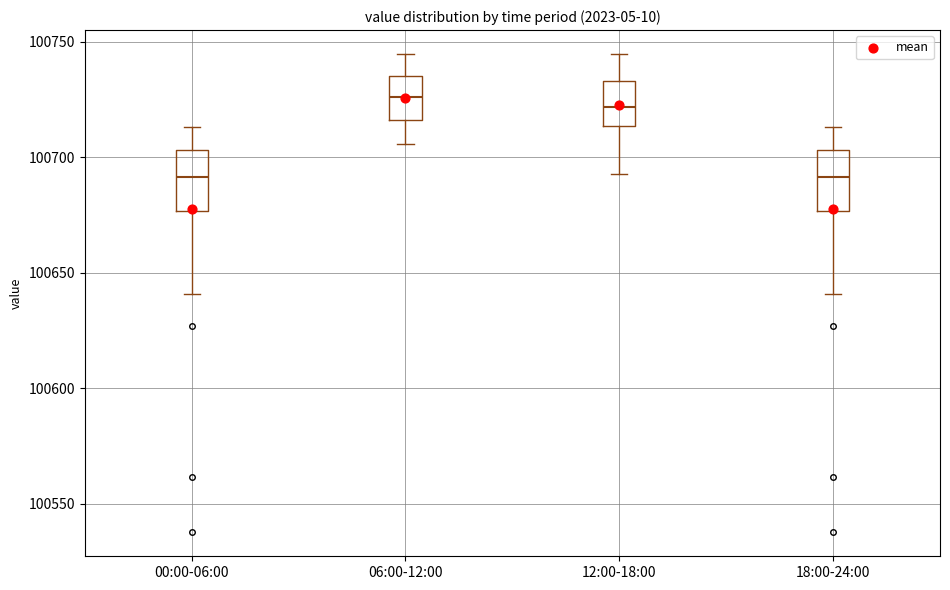

Reading left to right, read every box against the y-axis: the position of its median line, the range the box covers, and the ends of its whiskers. The values are not printed on the chart, so give them approximately, as read against the axis.

00:00-06:00: median 100690, box 100675 to 100705, whiskers 100640 to 100715
06:00-12:00: median 100725, box 100715 to 100735, whiskers 100705 to 100745
12:00-18:00: median 100720, box 100715 to 100735, whiskers 100695 to 100745
18:00-24:00: median 100690, box 100675 to 100705, whiskers 100640 to 100715